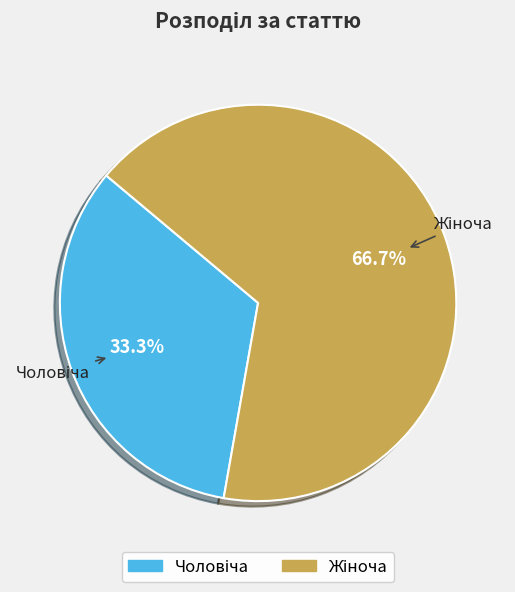

Does any single category account for the majority?

Yes